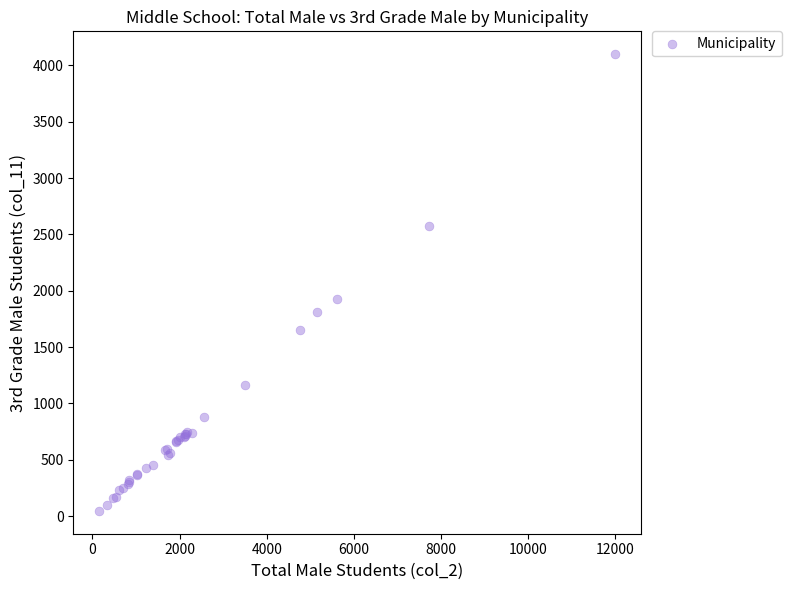

What Y value in the scatter plot is closest to 2073?

1928